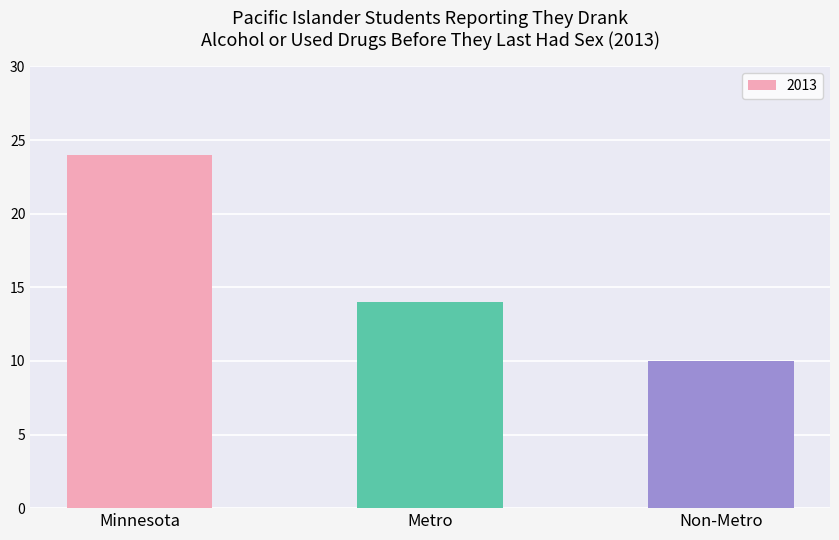

The value at Non-Metro is 14. True or false?

False